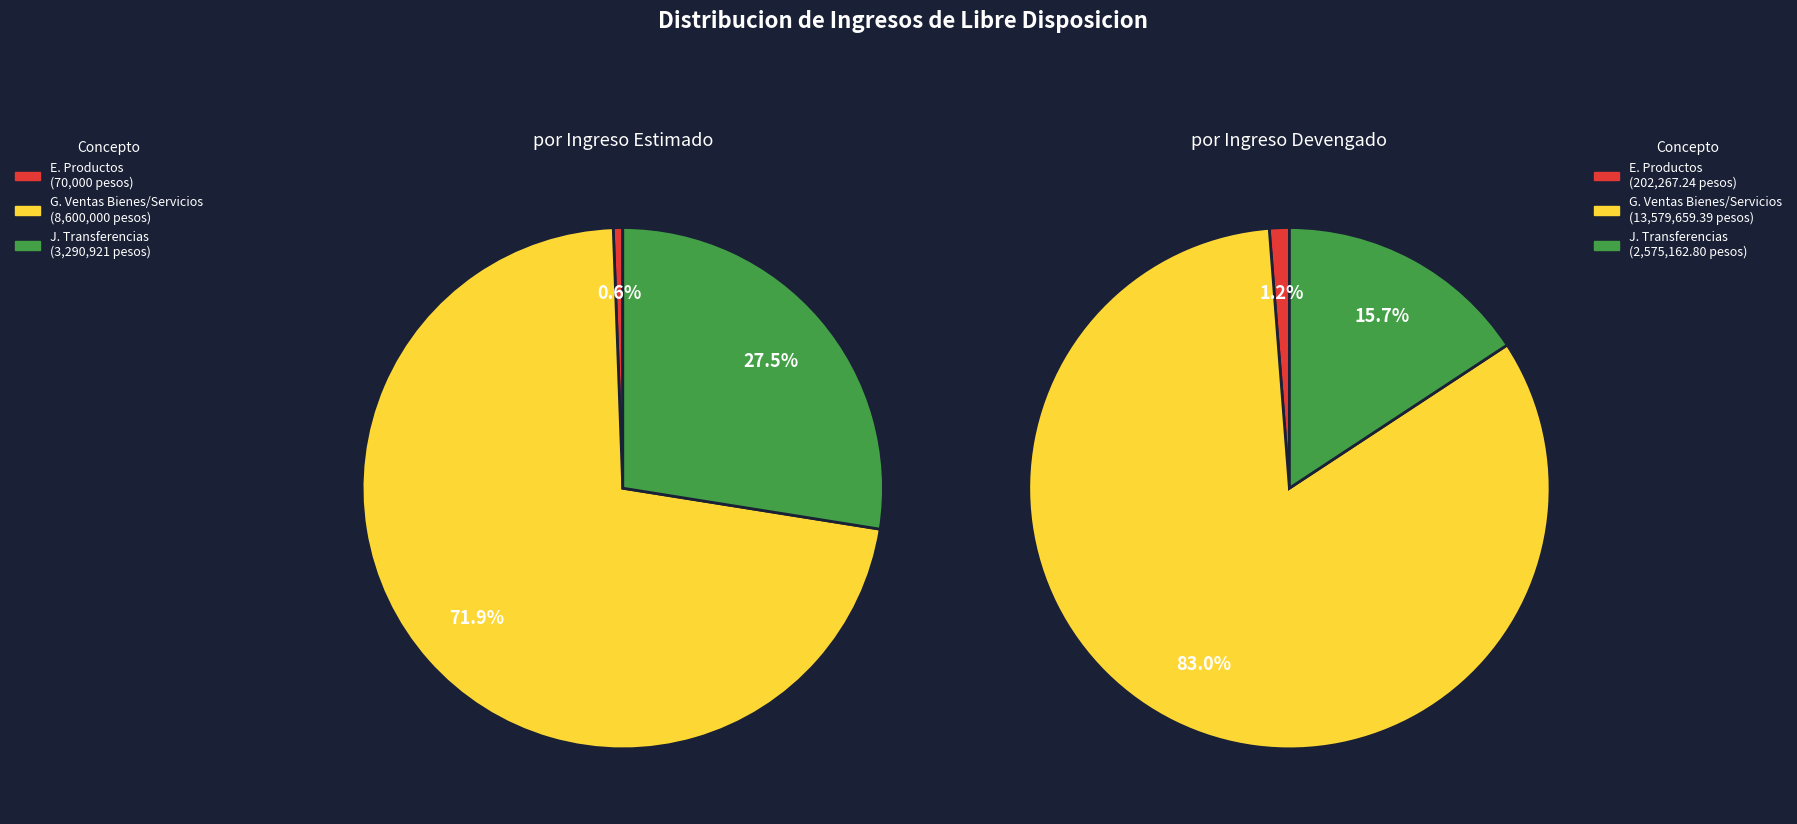

Is there a majority slice in this chart?

Yes